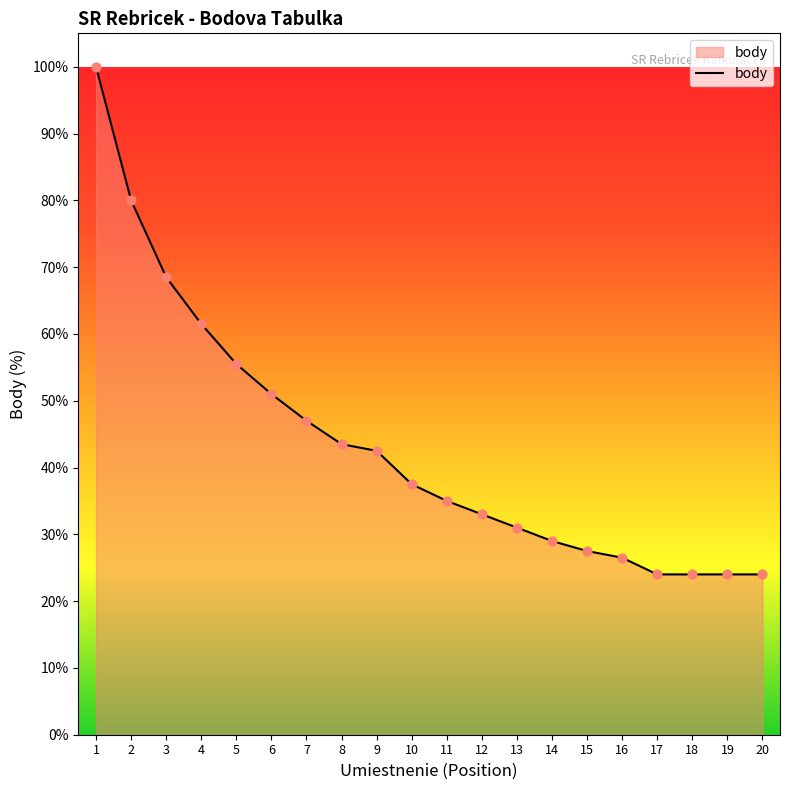

Between 11 and 16, which is larger?

11